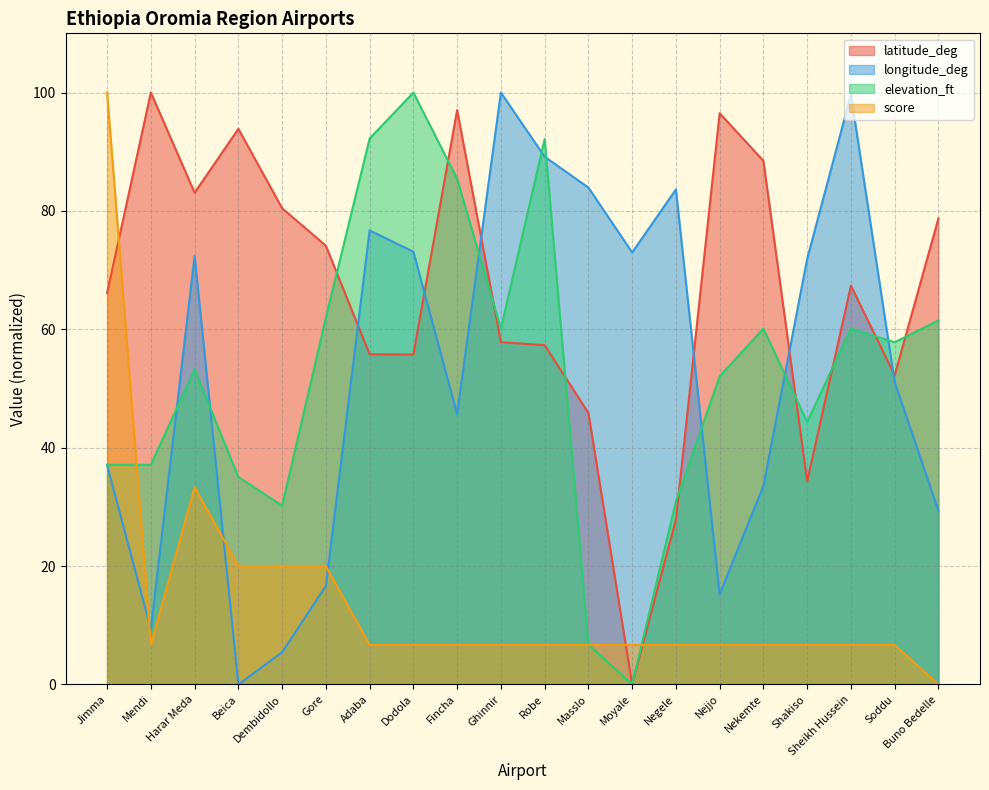

What is the sum of all score values?

286.7